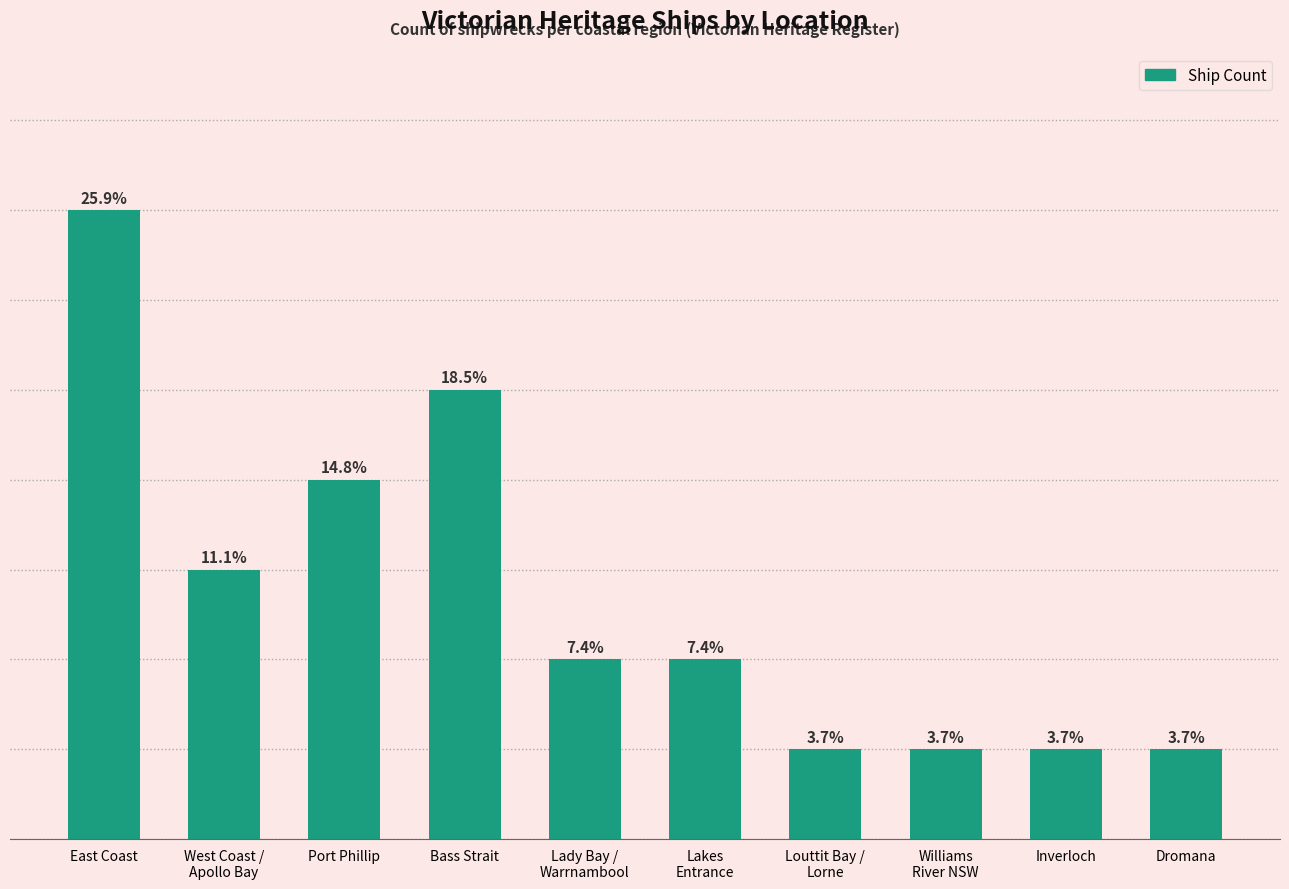

True or false: the data shows 2 at Port Phillip.

False